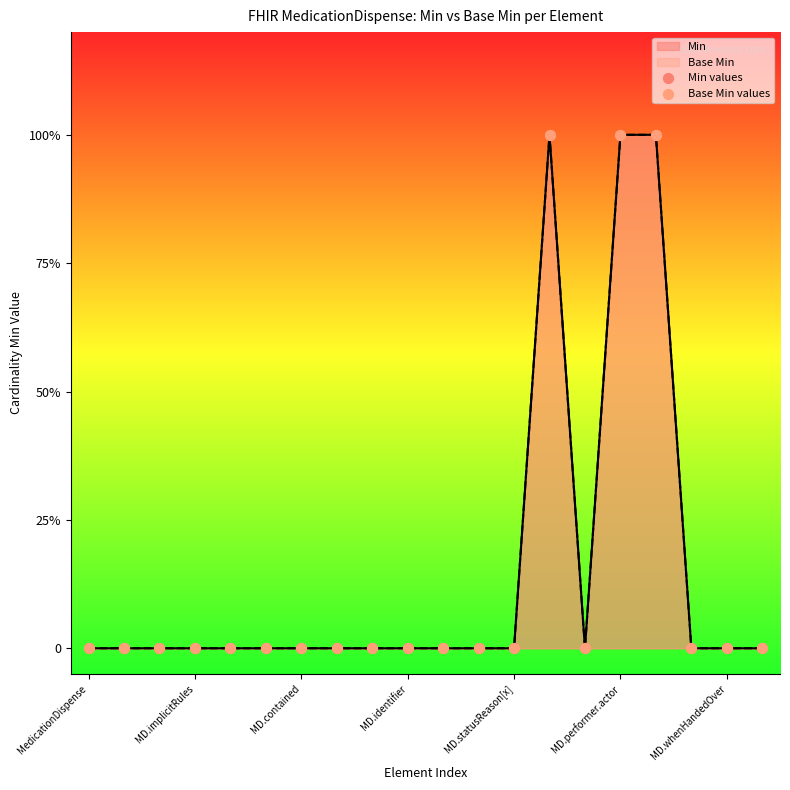

Which series reaches the minimum Y coordinate?

Min values